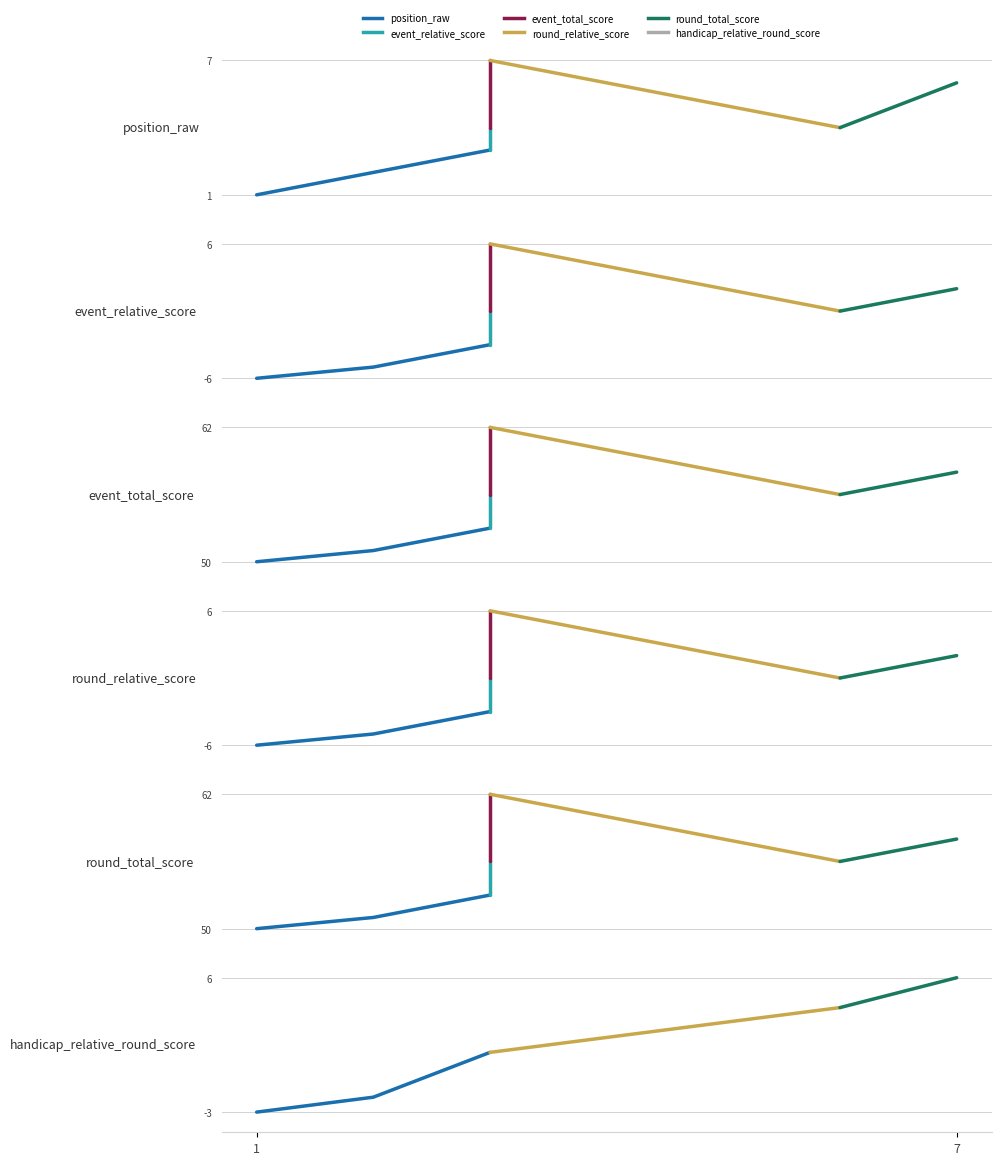

What is the lowest value of the position_raw series?

1